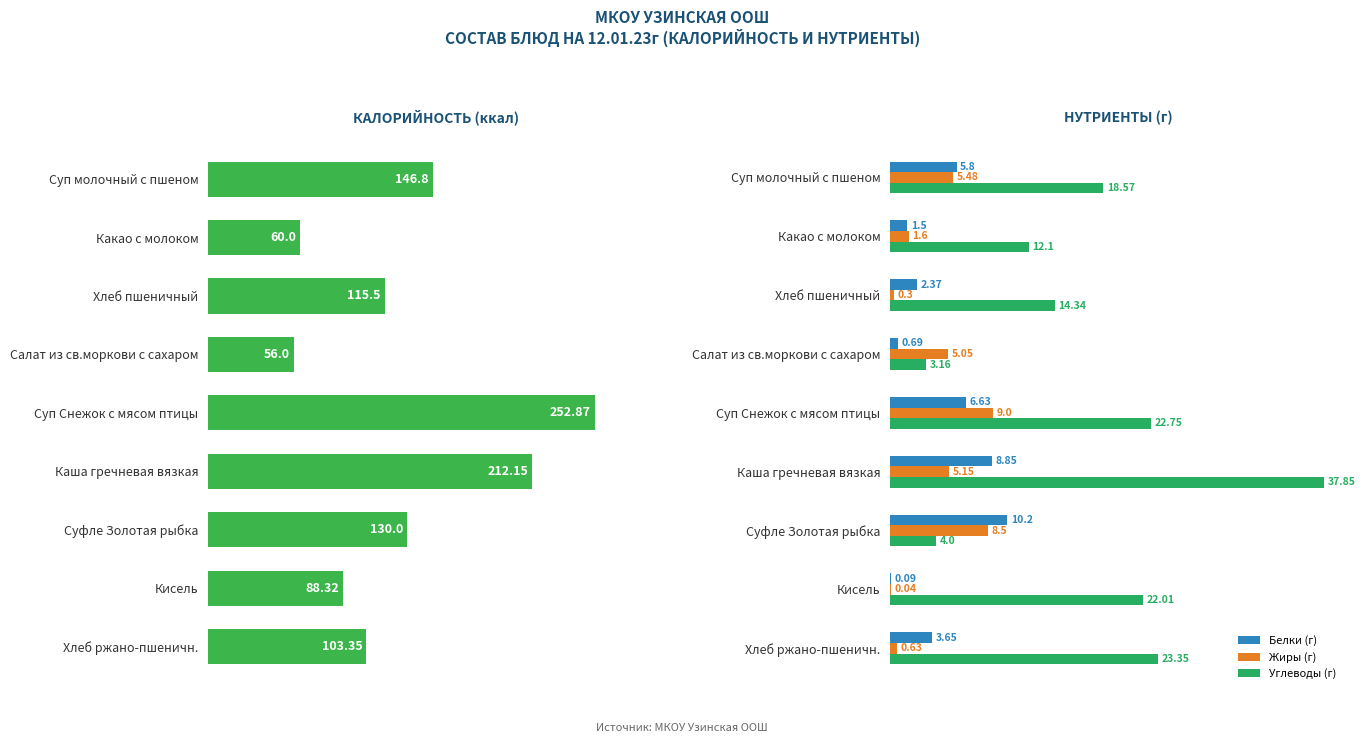

How many bars are there in total?

36